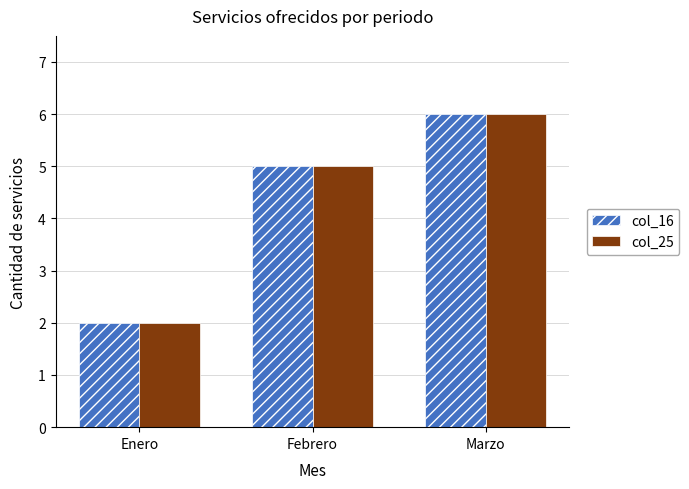

How many col_16 values are between 2 and 6?

3